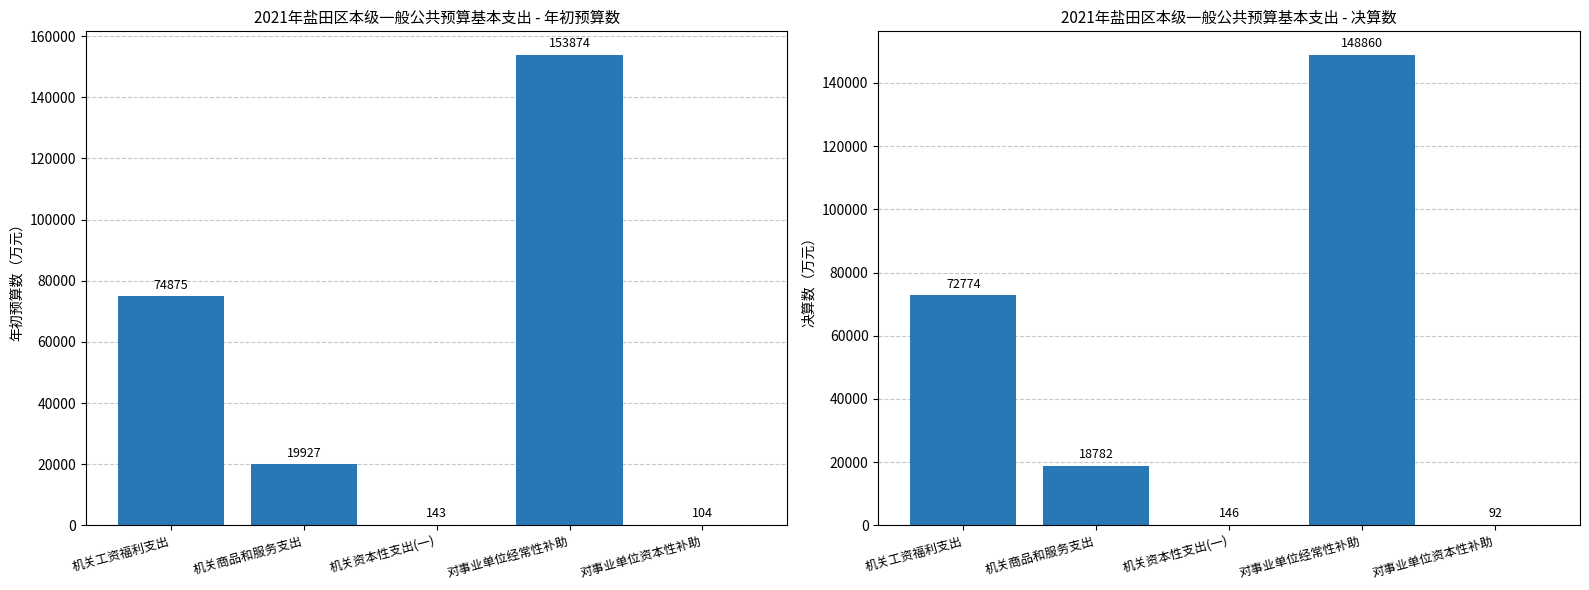

What is the sum of the 2021年年初预算数 values at 机关商品和服务支出 and 机关资本性支出(一)?

20070